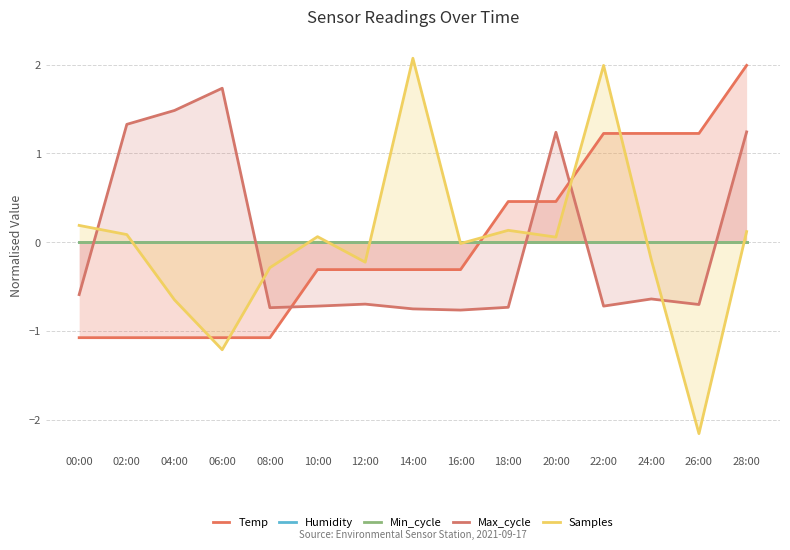

What are all the series names shown in the legend?

Temp, Humidity, Min_cycle, Max_cycle, Samples